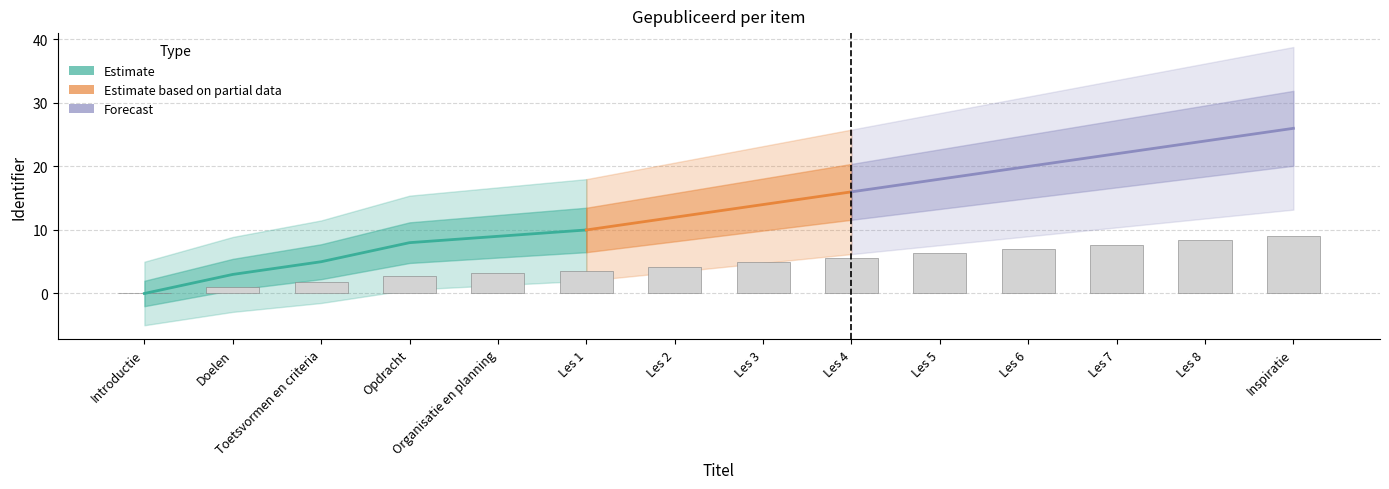

What is the ratio of the value at Organisatie en planning to the value at Les 2?

0.8